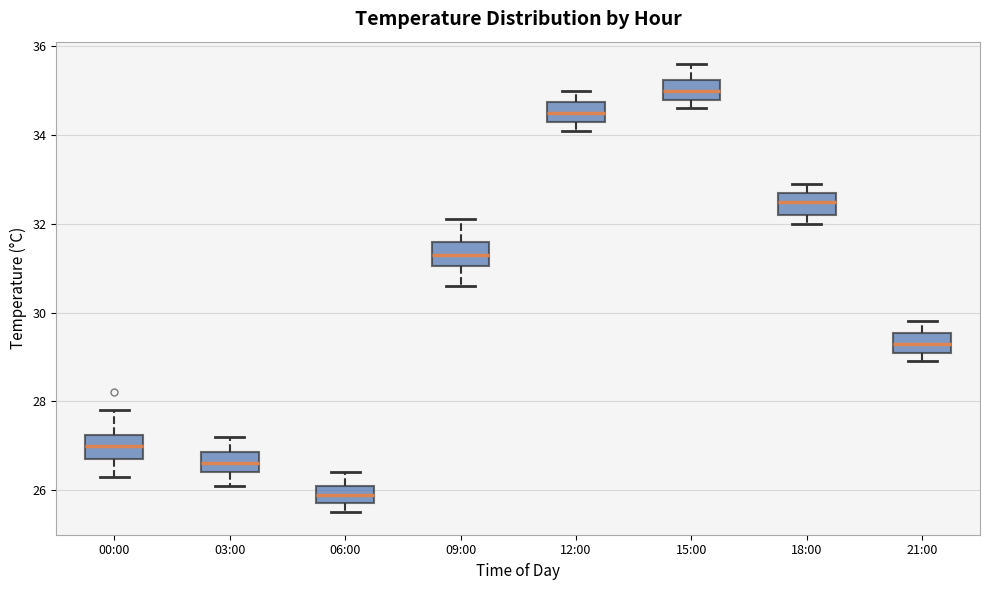

Where does the upper whisker of the box for 03:00 end on the y-axis? The values are not printed on the chart, so give them approximately, as read against the axis.

27.2